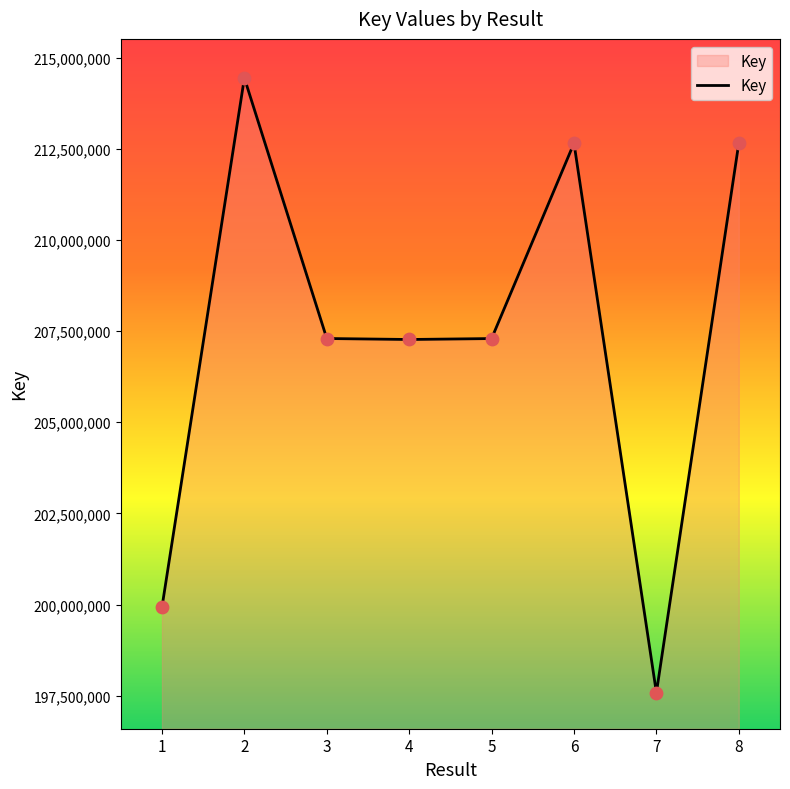

Approximately how many times larger is the value at 2 compared to 8?

1.0